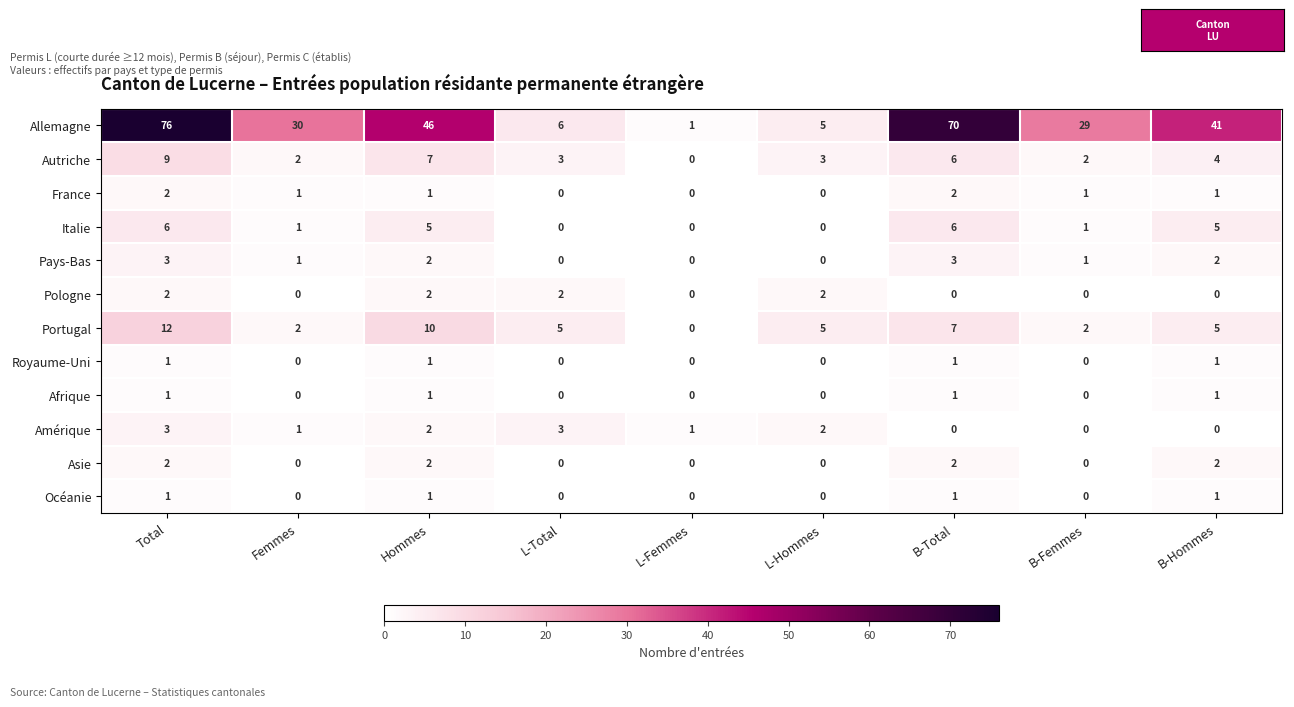

How many France values are between 0 and 1?

7